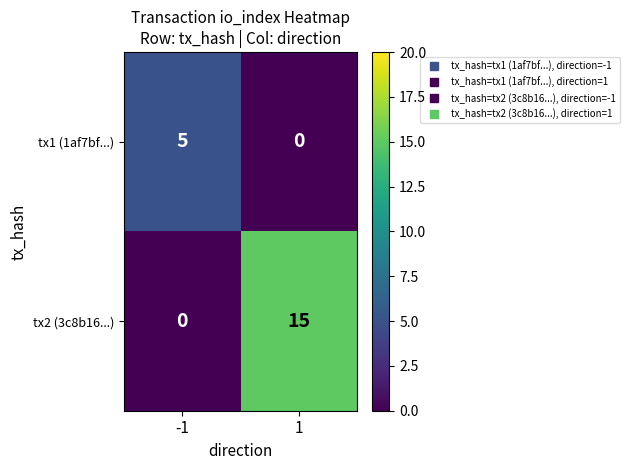

Between -1 and 1, which series saw the biggest shift?

tx2 (3c8b16...)